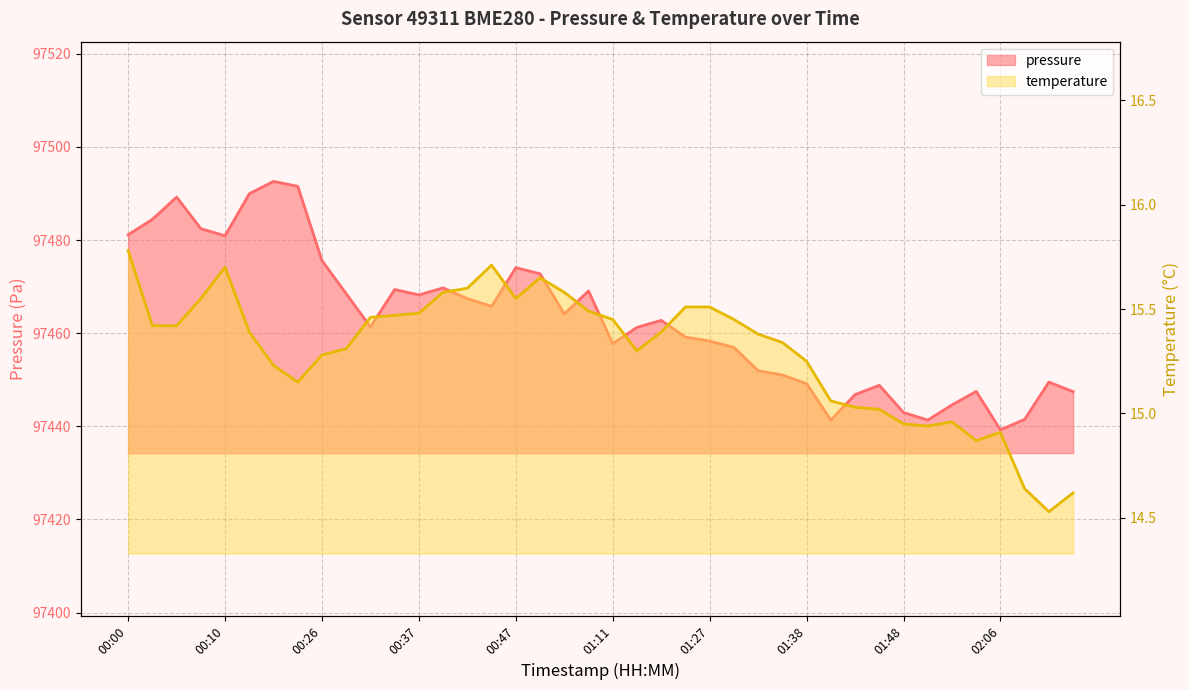

How many interior local peaks does the pressure series have?

10